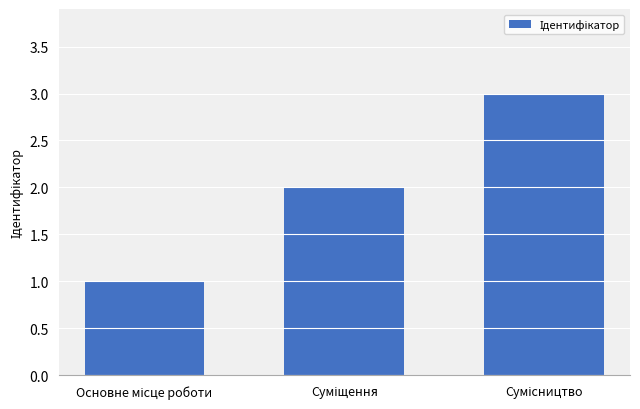

What is the greatest value displayed?

3